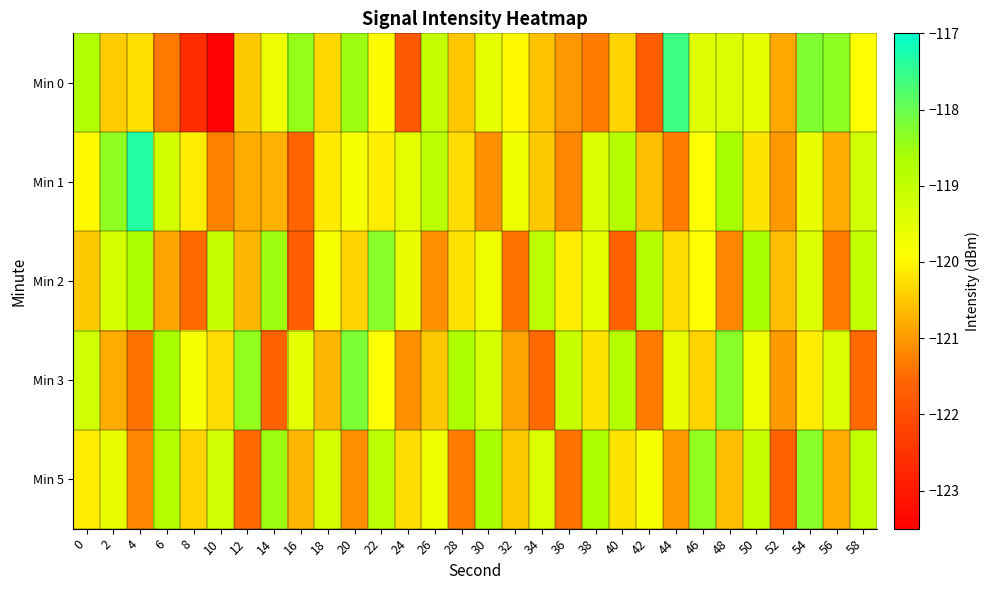

What is the total value across all series at 48?

-598.1